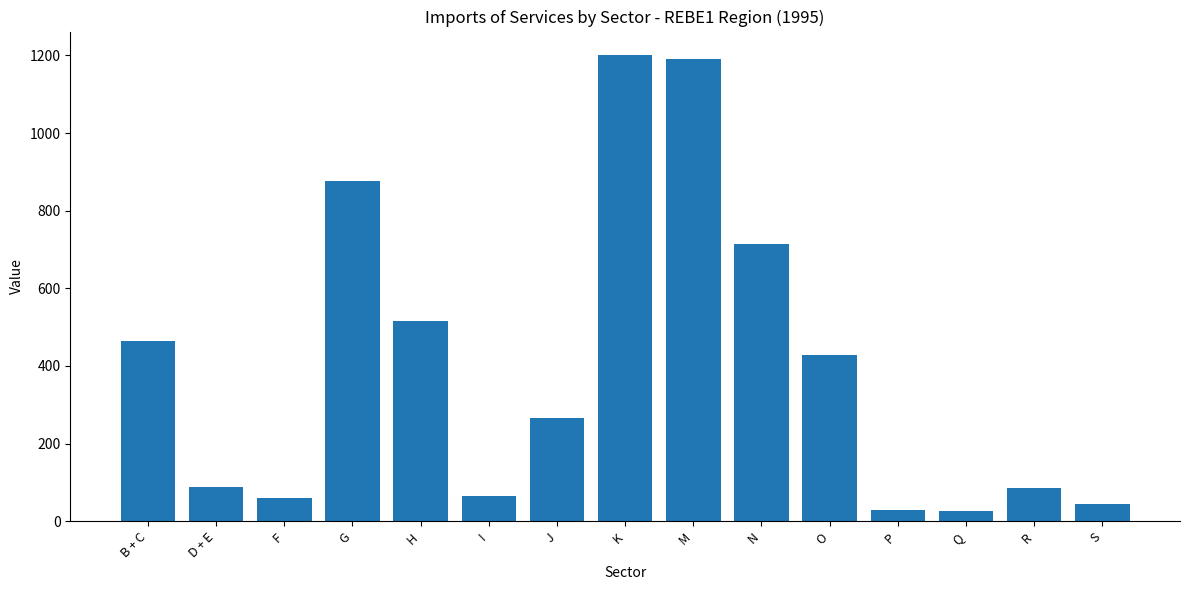

Are the bars horizontal?

No